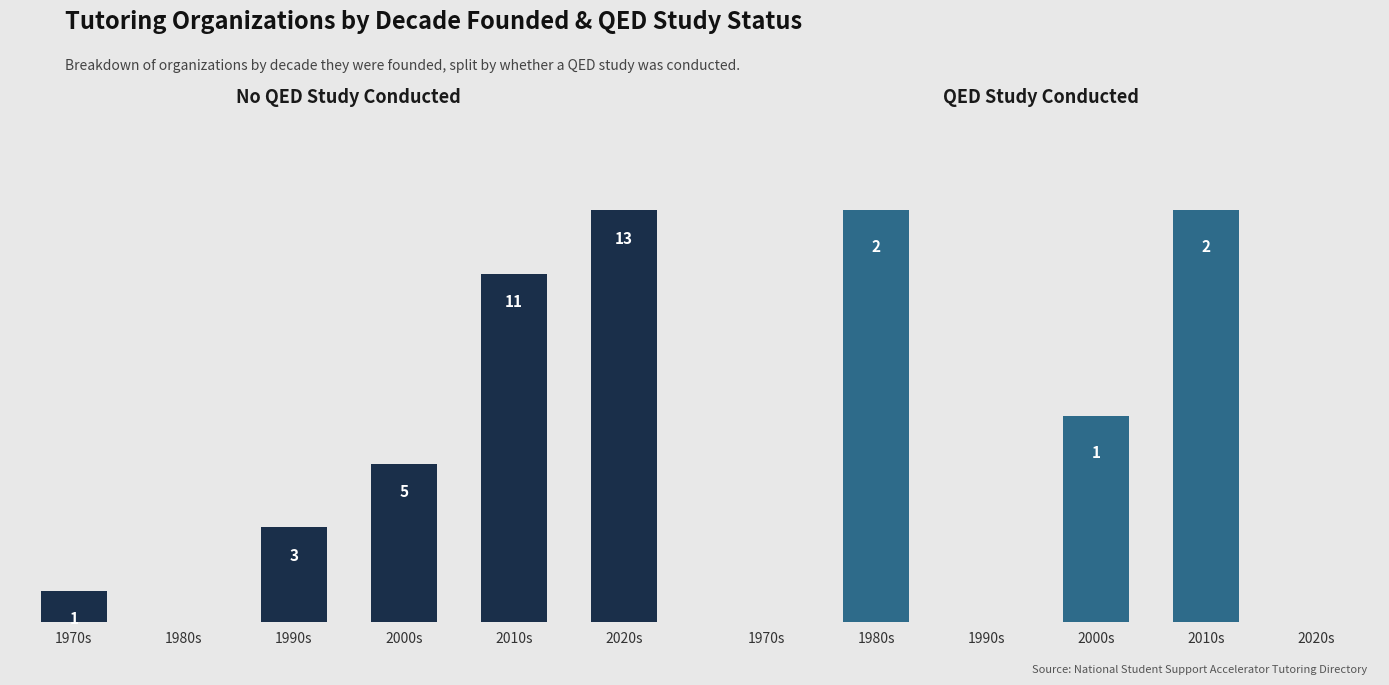

Where does the Yes QED Study series first go above 1?

1980s